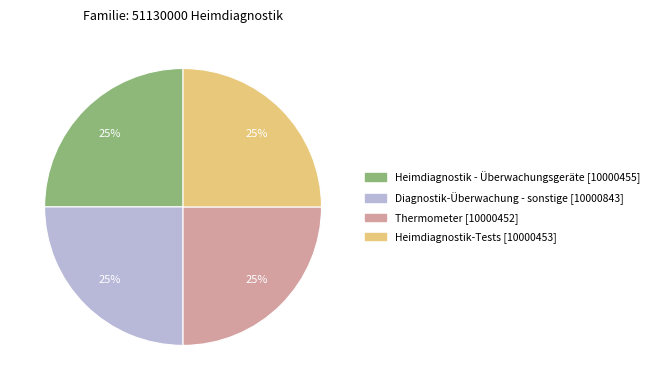

How many segments does this pie chart have?

4